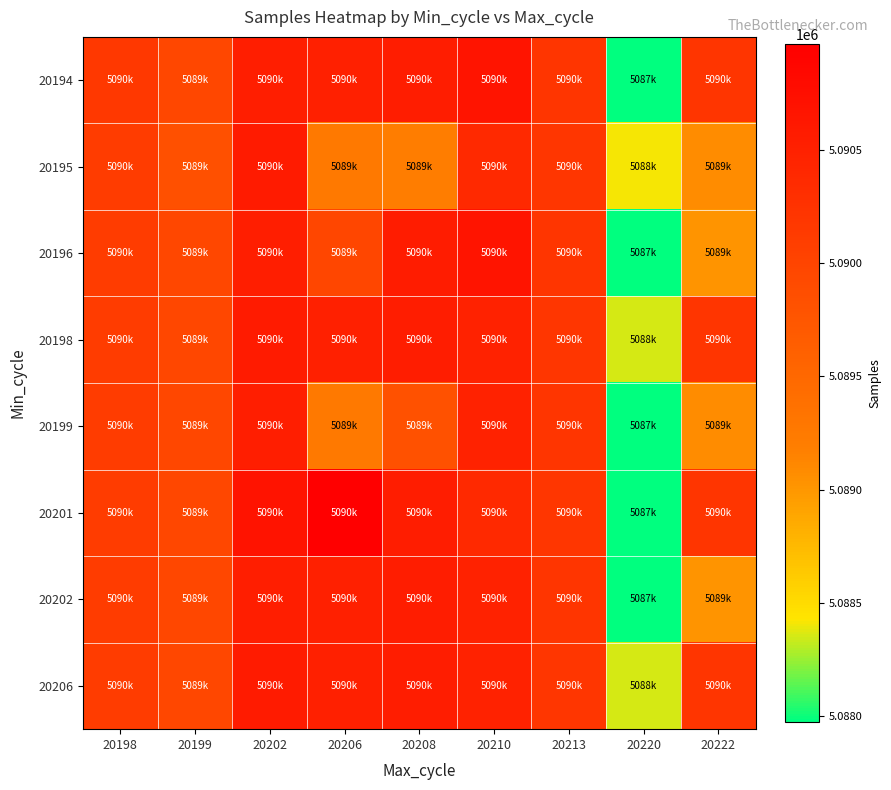

Reading right to left, list all the values displayed in this chart.

20194: 20222=5090208	20220=5087975	20213=5090212	20210=5090680	20208=5090555	20206=5090502	20202=5090527	20199=5089956	20198=5090171
20195: 20222=5089083	20220=5088411	20213=5090196	20210=5090379	20208=5089204	20206=5089260	20202=5090578	20199=5089835	20198=5090118
20196: 20222=5089024	20220=5087975	20213=5090212	20210=5090680	20208=5090563	20206=5089977	20202=5090527	20199=5089956	20198=5090118
20198: 20222=5090208	20220=5088356	20213=5090196	20210=5090476	20208=5090555	20206=5090502	20202=5090578	20199=5089956	20198=5090118
20199: 20222=5089083	20220=5087975	20213=5090212	20210=5090476	20208=5089810	20206=5089260	20202=5090527	20199=5089956	20198=5090118
20201: 20222=5090208	20220=5087975	20213=5090196	20210=5090379	20208=5090555	20206=5090966	20202=5090687	20199=5089956	20198=5090118
20202: 20222=5089024	20220=5087975	20213=5090212	20210=5090476	20208=5090555	20206=5090502	20202=5090527	20199=5089956	20198=5090118
20206: 20222=5090208	20220=5088356	20213=5090196	20210=5090476	20208=5090555	20206=5090502	20202=5090578	20199=5089956	20198=5090118